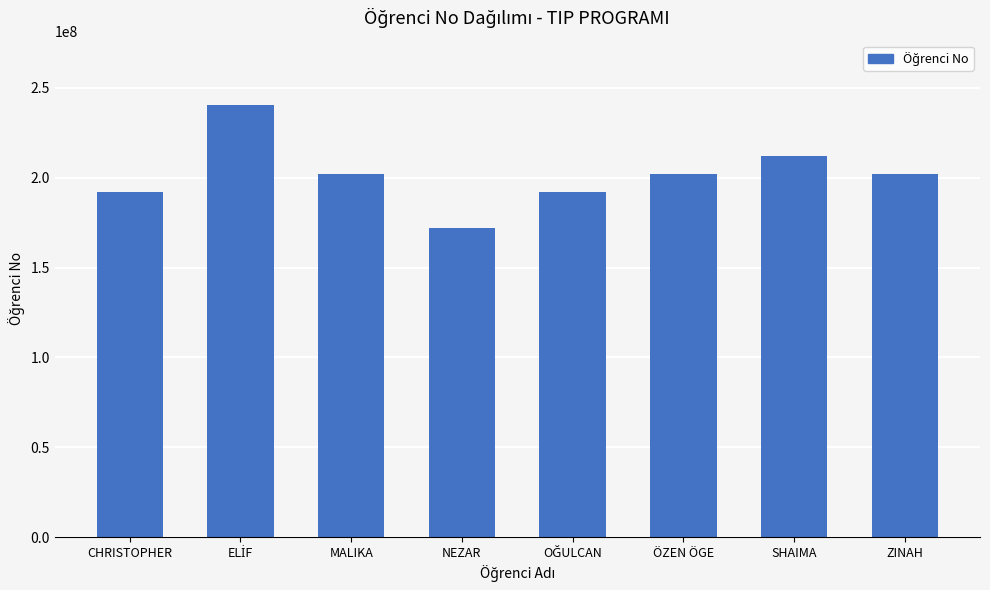

What is the ratio of the value at CHRISTOPHER to the value at MALIKA?

1.0